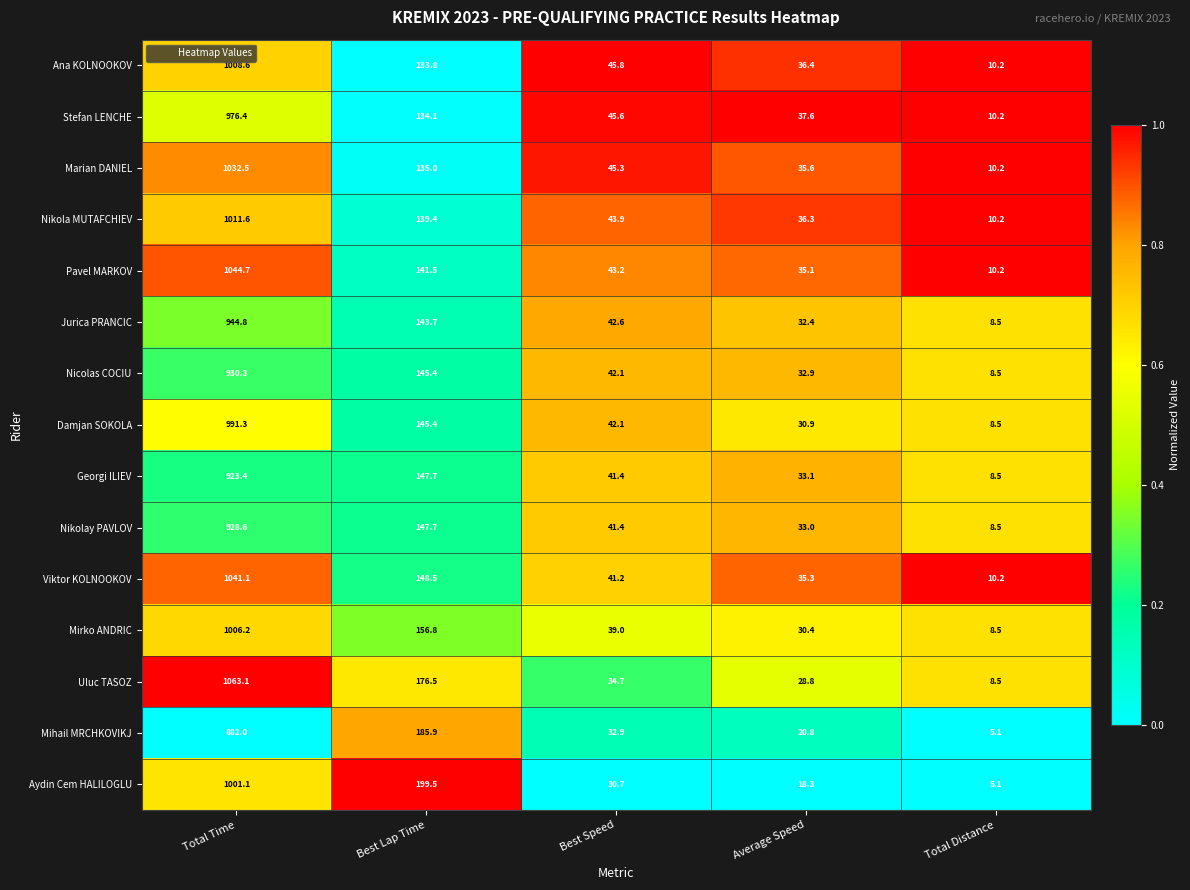

Where is Marian DANIEL nearest to the value 521?

Best Lap Time